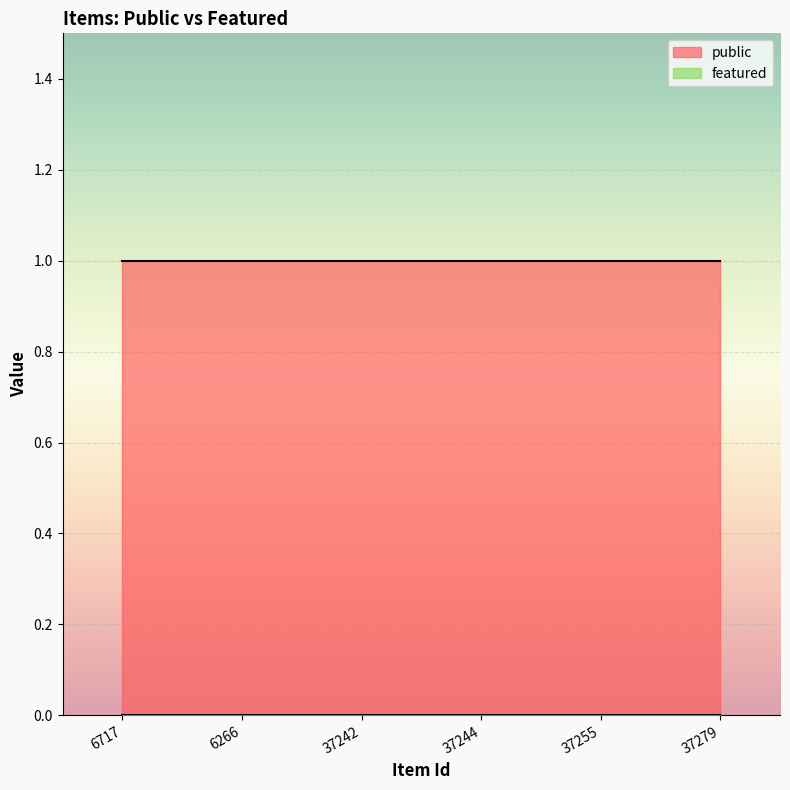

Count the number of data series in this chart.

2